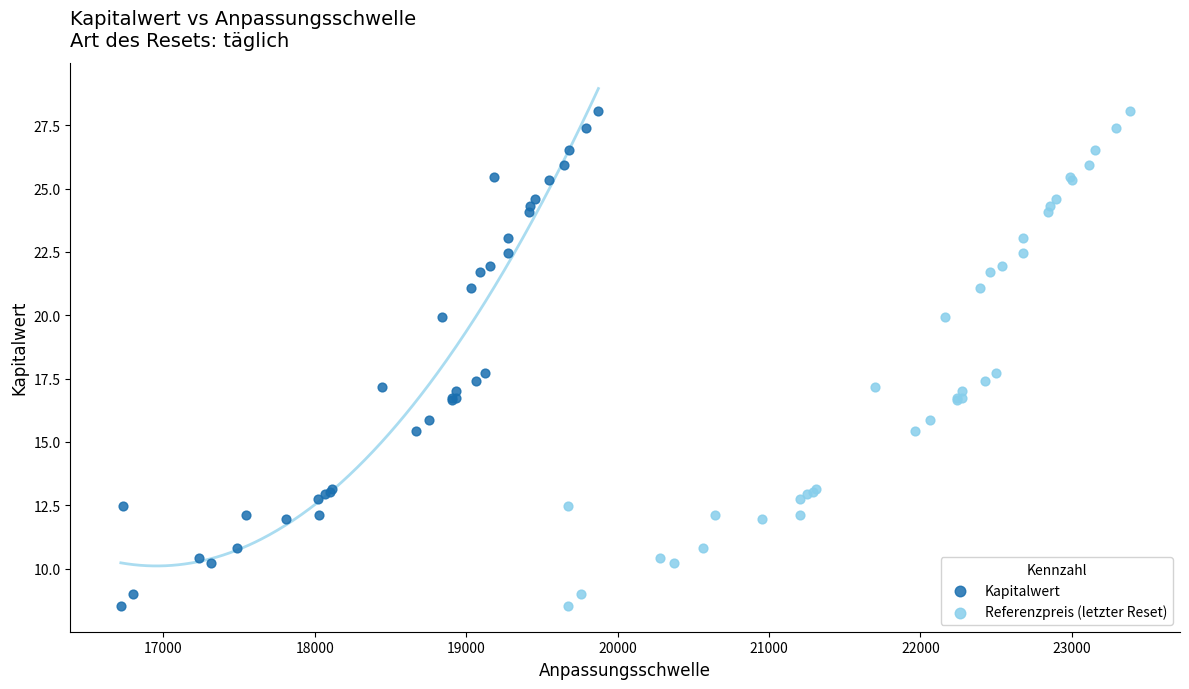

What are all the series names shown in the legend?

Kapitalwert, Referenzpreis (letzter Reset)